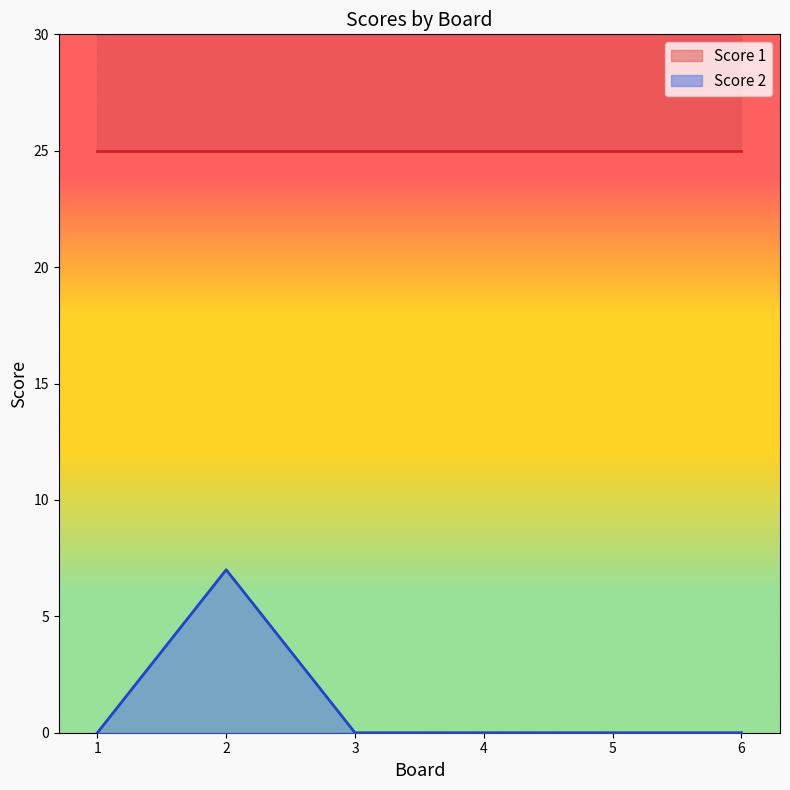

True or false: there are more than 0 points higher than both neighbors.

True